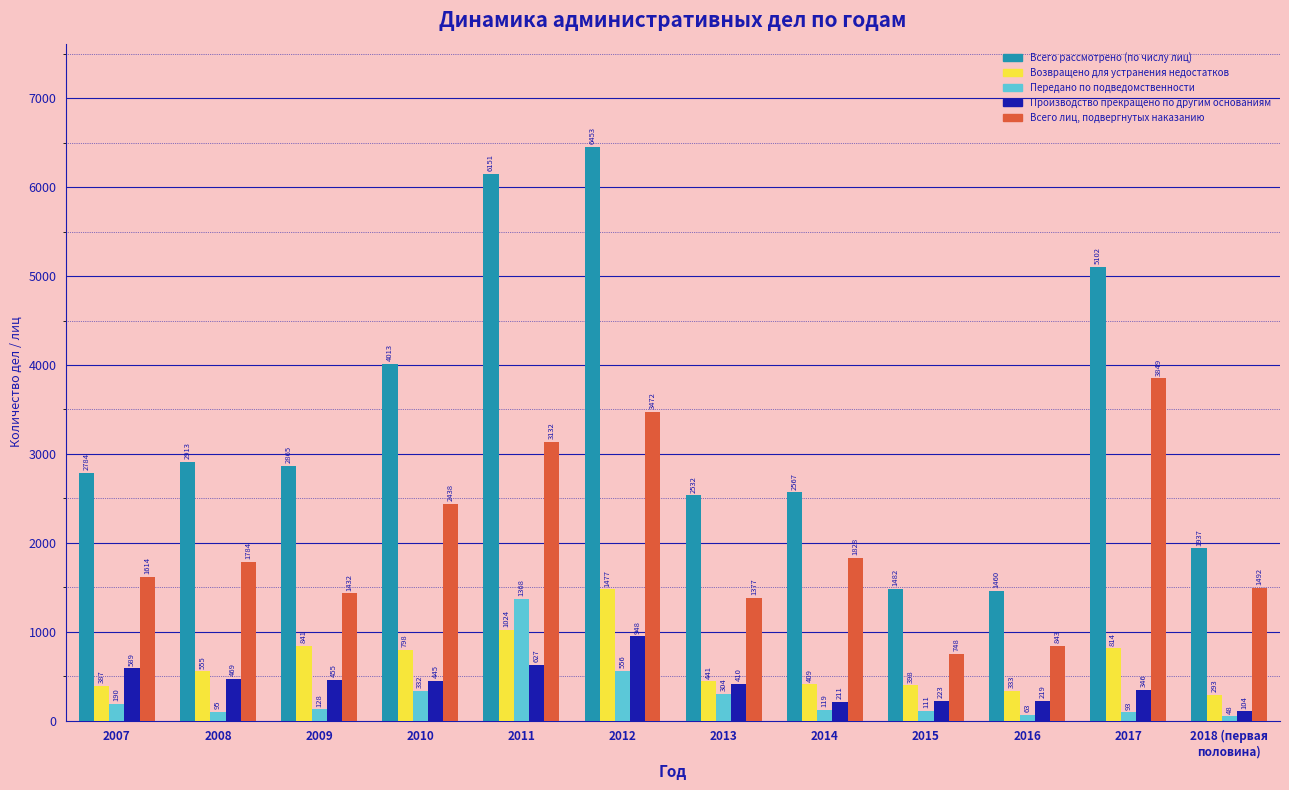

Count the number of data series in this chart.

5